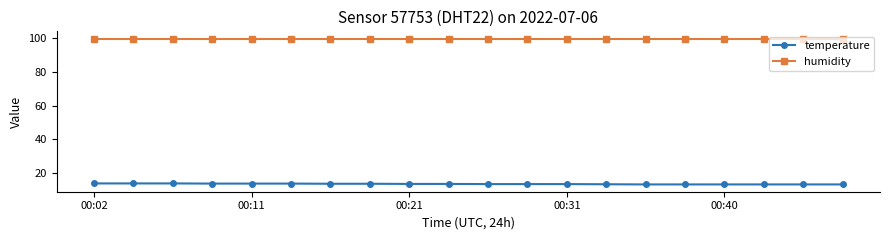

Is this an area chart (filled region under the line)?

No